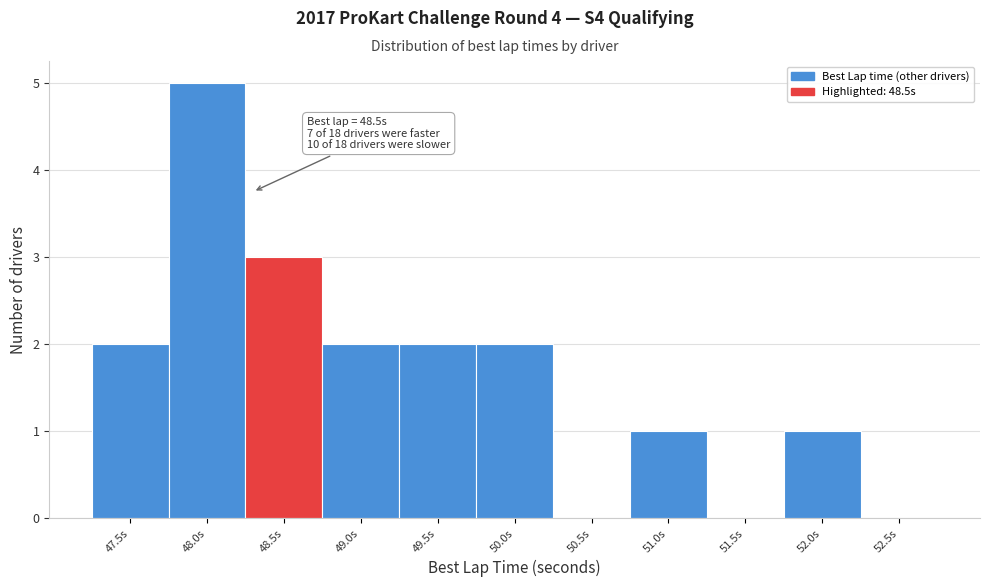

Reading left to right, list all the values displayed in this chart.

47.5s=2	48.0s=5	48.5s=3	49.0s=2	49.5s=2	50.0s=2	50.5s=0	51.0s=1	51.5s=0	52.0s=1	52.5s=0